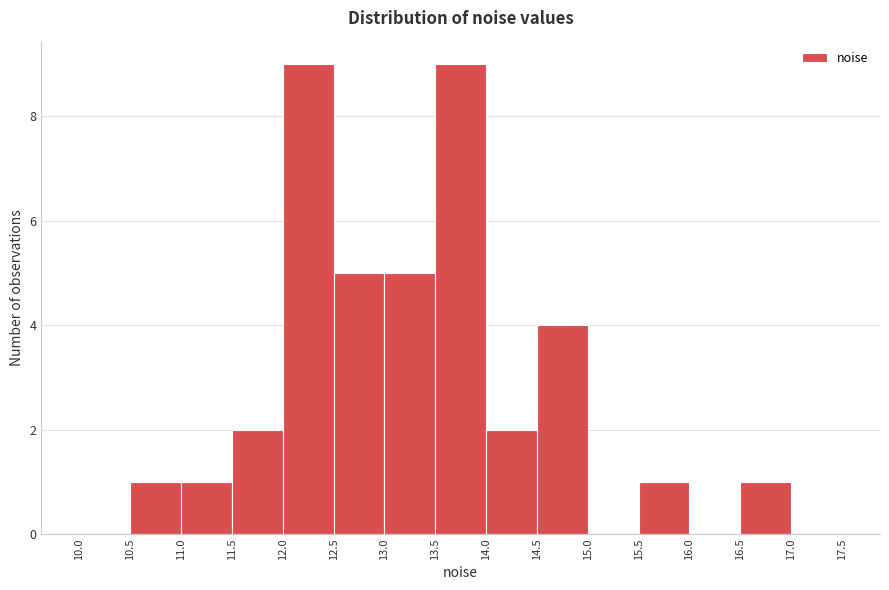

How tall is the bar that spans 12.0 to 12.5 on the x-axis? The values are not printed on the chart, so give them approximately, as read against the axis.

9